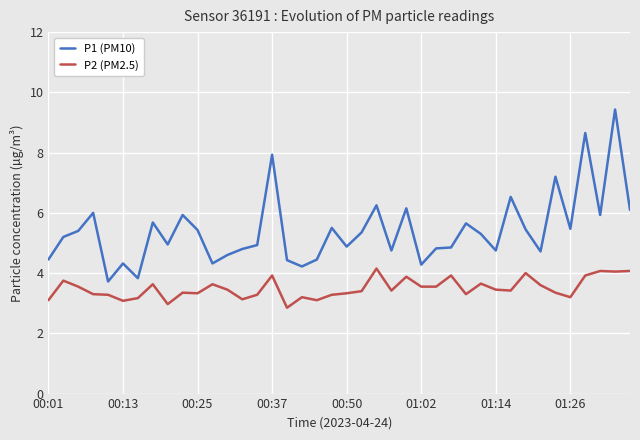

How many lines are shown in the chart?

2